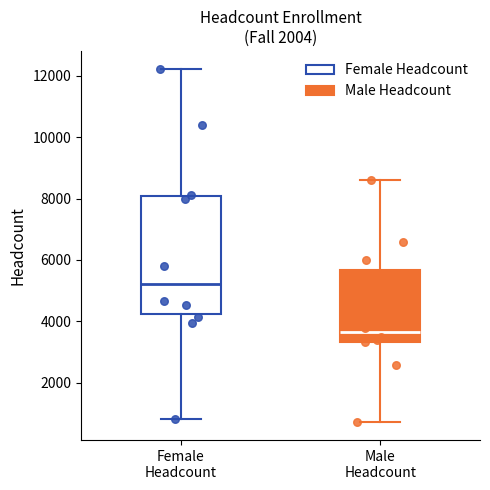

Reading left to right, transcribe this box plot: for each box, give where its median line is, the range the box spans, and where its two whiskers end, as read against the y-axis. The values are not printed on the chart, so give them approximately, as read against the axis.

Female Headcount: median 5200, box 4200 to 8000, whiskers 800 to 12200
Male Headcount: median 3600, box 3400 to 5600, whiskers 800 to 8600